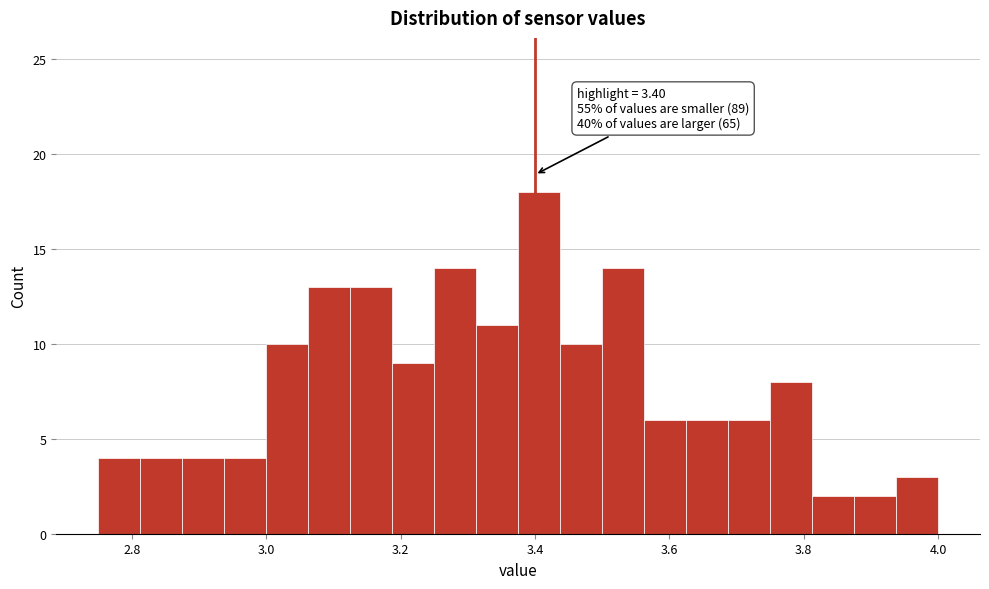

Read against the x-axis, roughly where is the centre of the tallest bar?

3.40